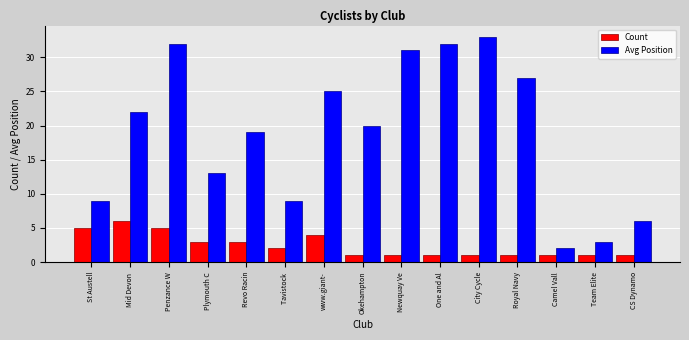

What are all the series names shown in the legend?

Count, Avg Position